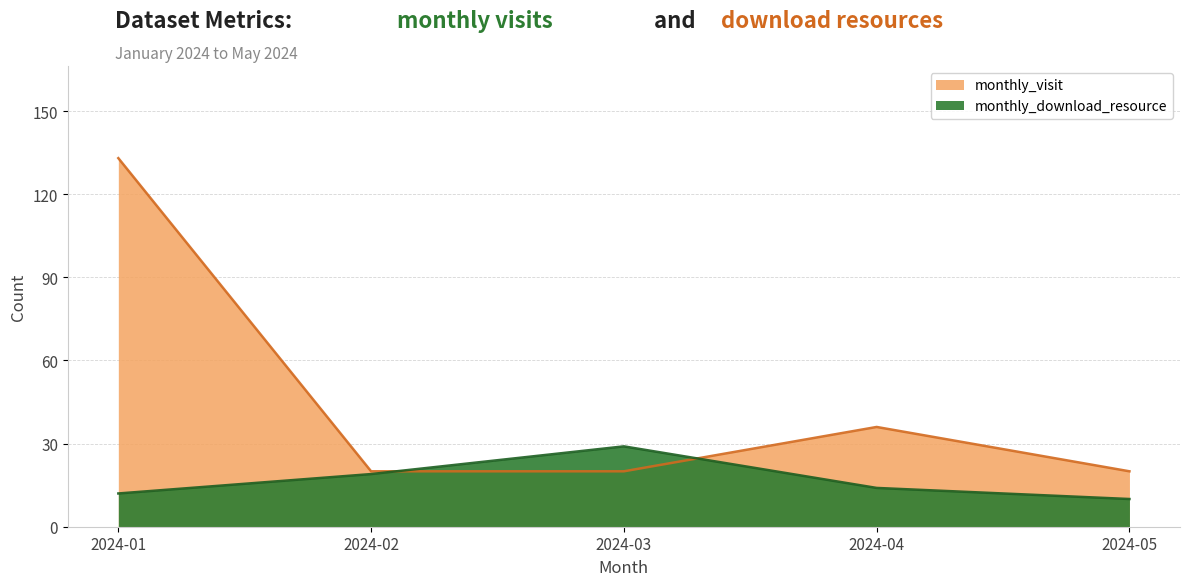

What is the maximum value shown in the chart?

133